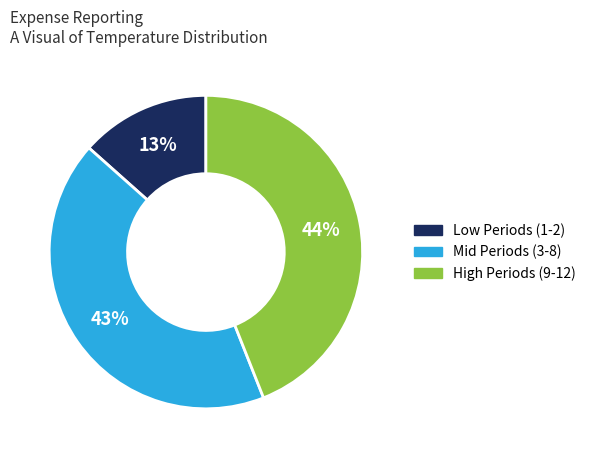

Between Mid Periods (3-8) and Low Periods (1-2), which is larger?

Mid Periods (3-8)